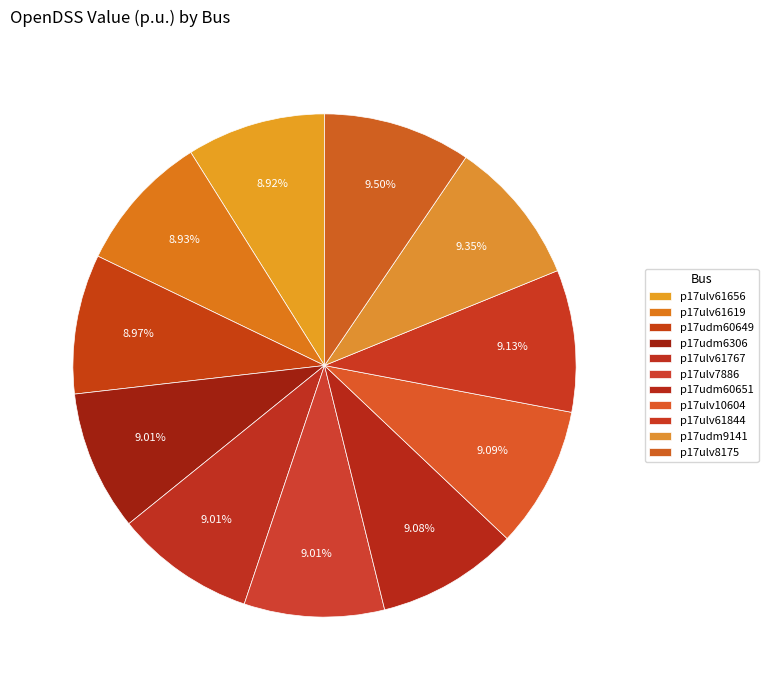

Which category has the biggest portion of the pie?

p17ulv8175